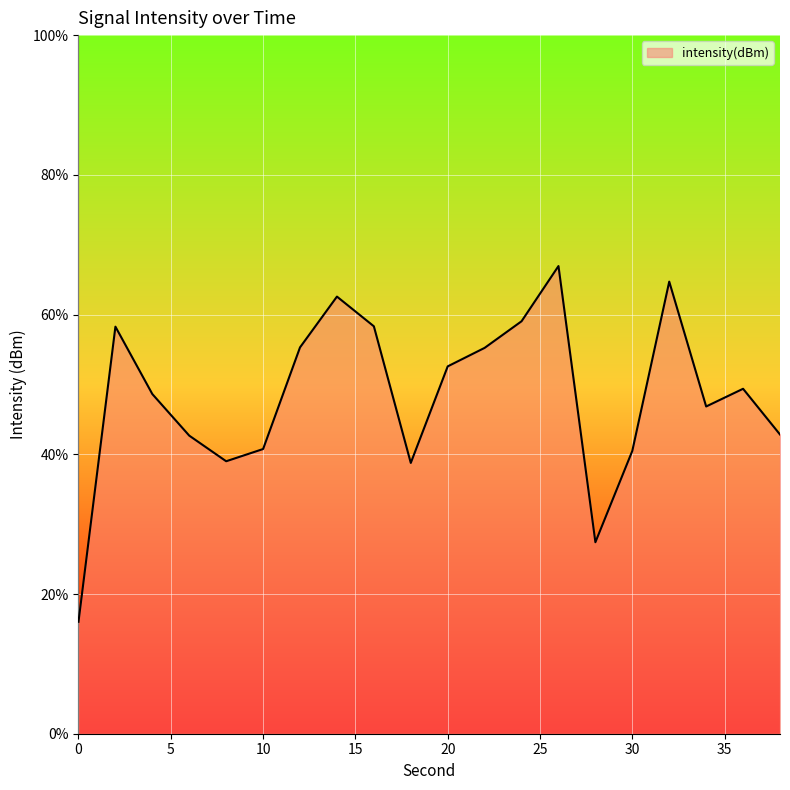

How many categories are shown in the chart?

20